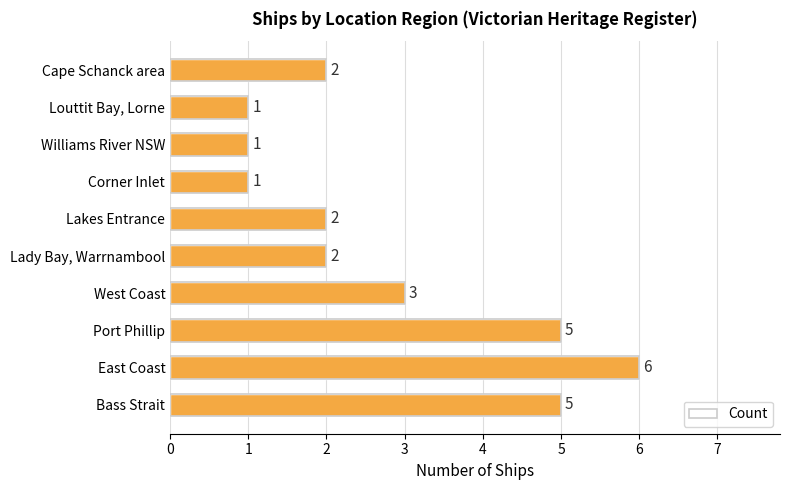

At which category does the chart reach its peak across all series?

East Coast